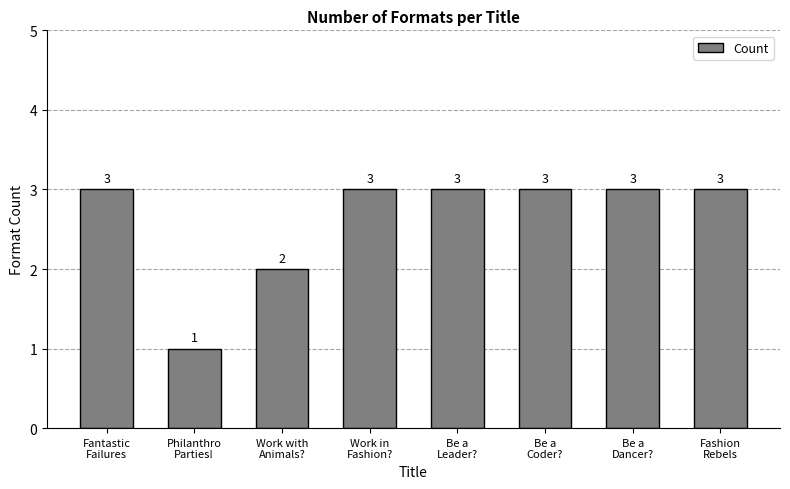

What is the maximum value shown in the chart?

3